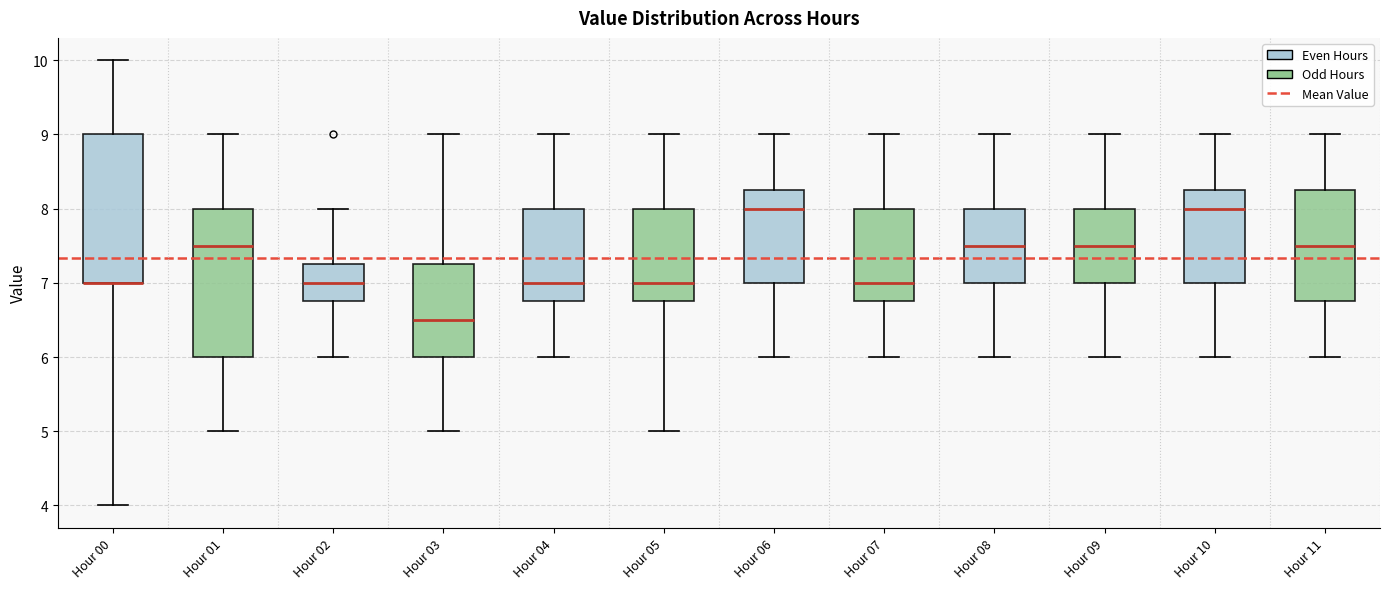

Reading left to right, transcribe this box plot: for each box, give where its median line is, the range the box spans, and where its two whiskers end, as read against the y-axis. The values are not printed on the chart, so give them approximately, as read against the axis.

Hour 00: median 7.0 (drawn on the box's lower edge), box 7.0 to 9.0, whiskers 4.0 to 10.0
Hour 01: median 7.5, box 6.0 to 8.0, whiskers 5.0 to 9.0
Hour 02: median 7.0, box 6.8 to 7.3, whiskers 6.0 to 8.0
Hour 03: median 6.5, box 6.0 to 7.3, whiskers 5.0 to 9.0
Hour 04: median 7.0, box 6.8 to 8.0, whiskers 6.0 to 9.0
Hour 05: median 7.0, box 6.8 to 8.0, whiskers 5.0 to 9.0
Hour 06: median 8.0, box 7.0 to 8.3, whiskers 6.0 to 9.0
Hour 07: median 7.0, box 6.8 to 8.0, whiskers 6.0 to 9.0
Hour 08: median 7.5, box 7.0 to 8.0, whiskers 6.0 to 9.0
Hour 09: median 7.5, box 7.0 to 8.0, whiskers 6.0 to 9.0
Hour 10: median 8.0, box 7.0 to 8.3, whiskers 6.0 to 9.0
Hour 11: median 7.5, box 6.8 to 8.3, whiskers 6.0 to 9.0